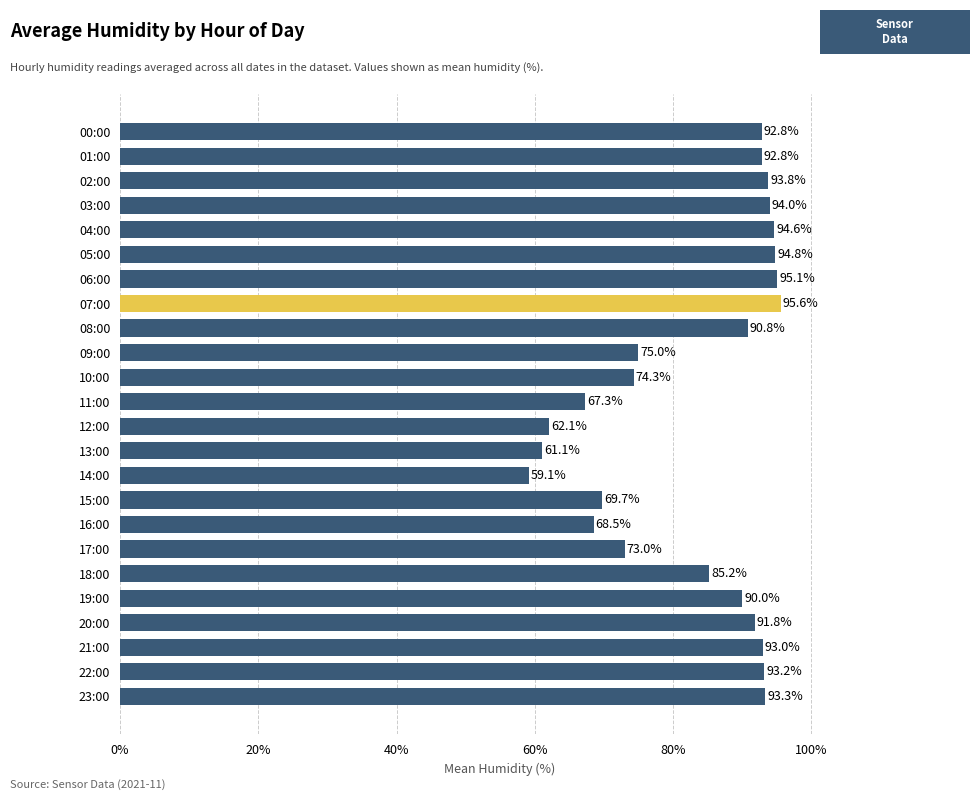

What value does the data have at 22:00?

93.2